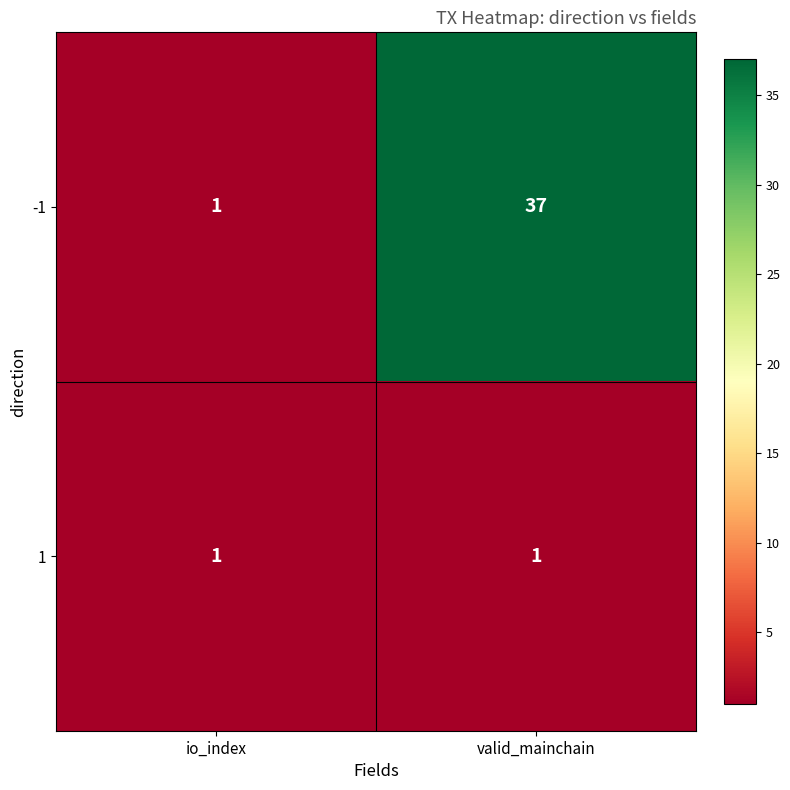

Rank the series by their maximum value, from highest to lowest.

-1, 1